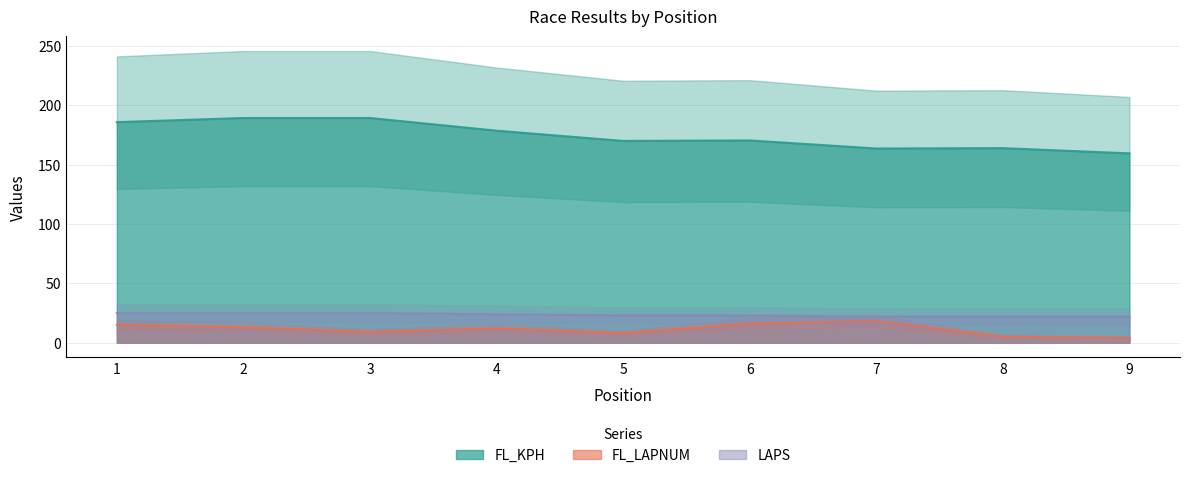

What is the difference between the FL_KPH values at 8 and 5?

6.1